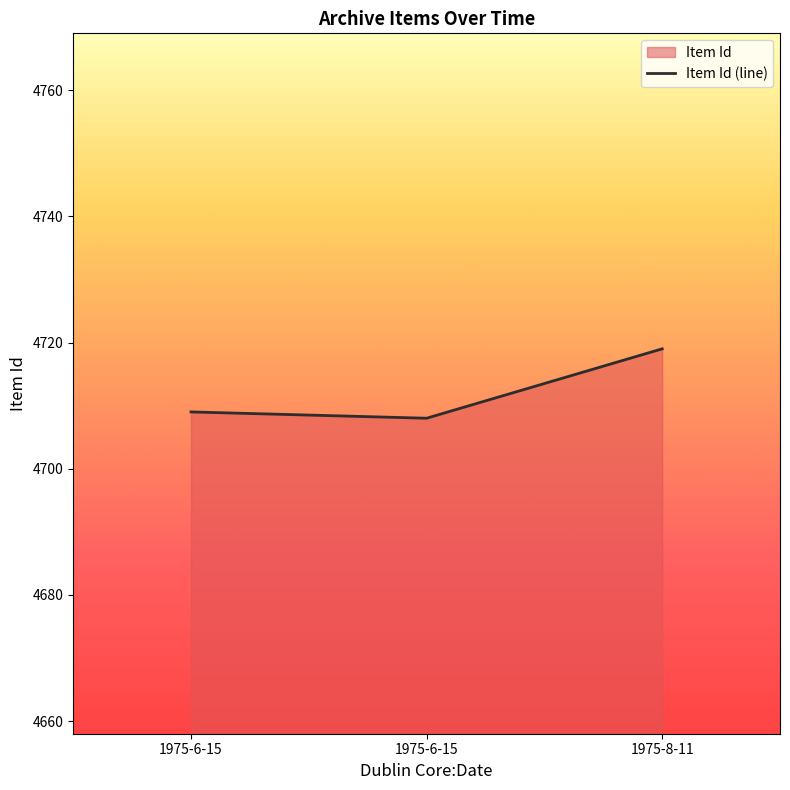

List the labels in order of value, smallest first.

1975-6-15, 1975-6-15, 1975-8-11